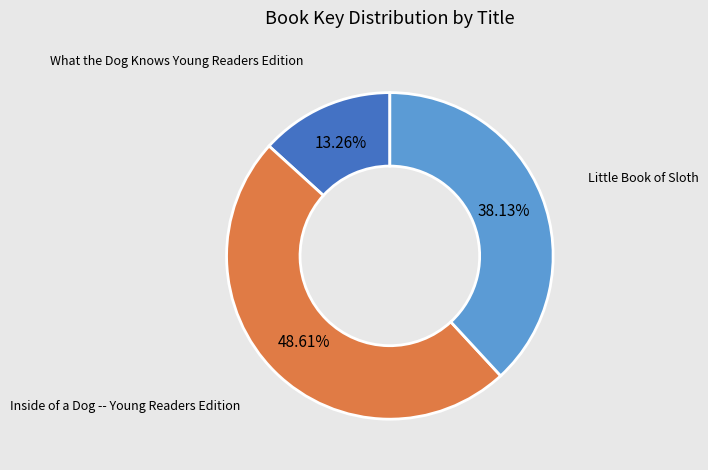

To the nearest percent, what percentage of the pie is Little Book of Sloth?

38%